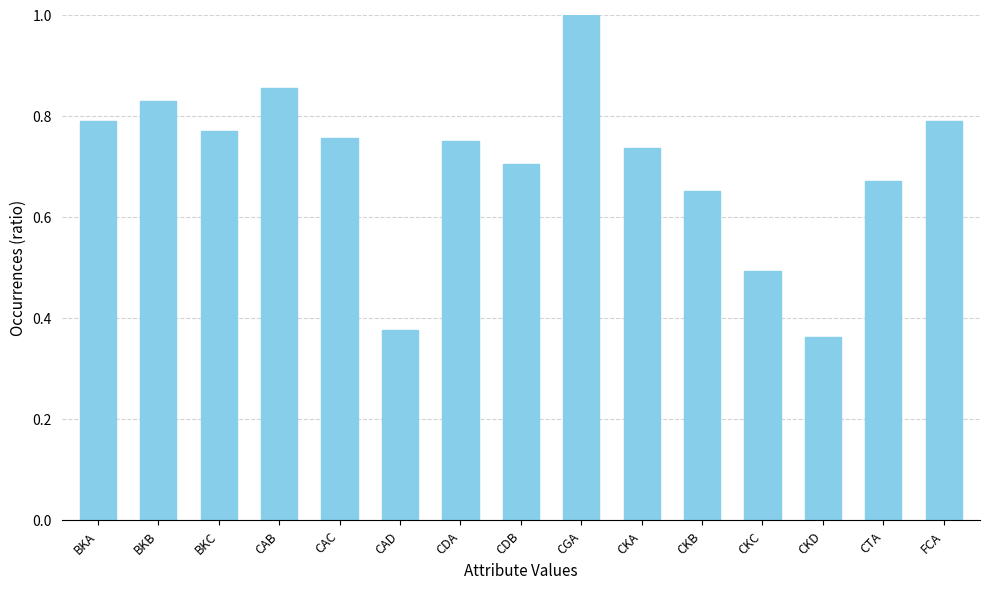

What is the sum of all values?

10.5